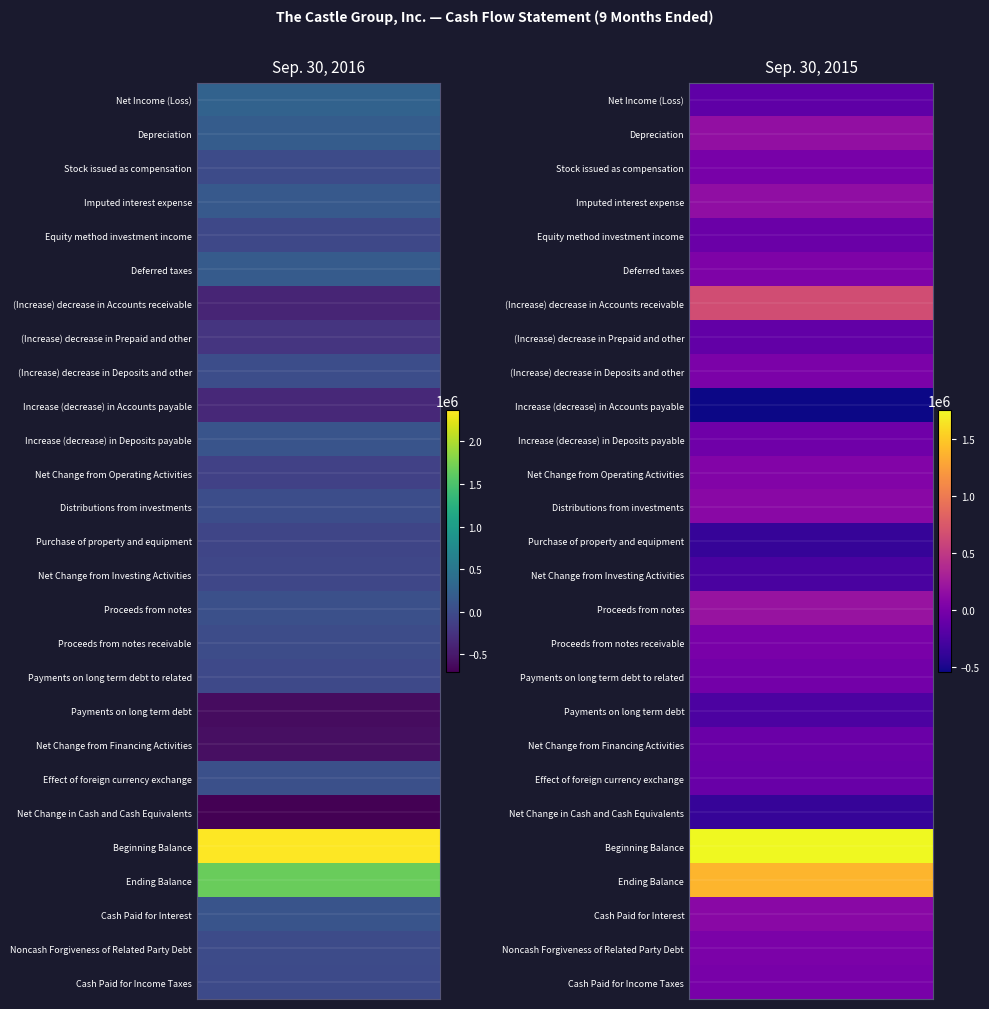

What is the sum of all Proceeds from notes values?

240178